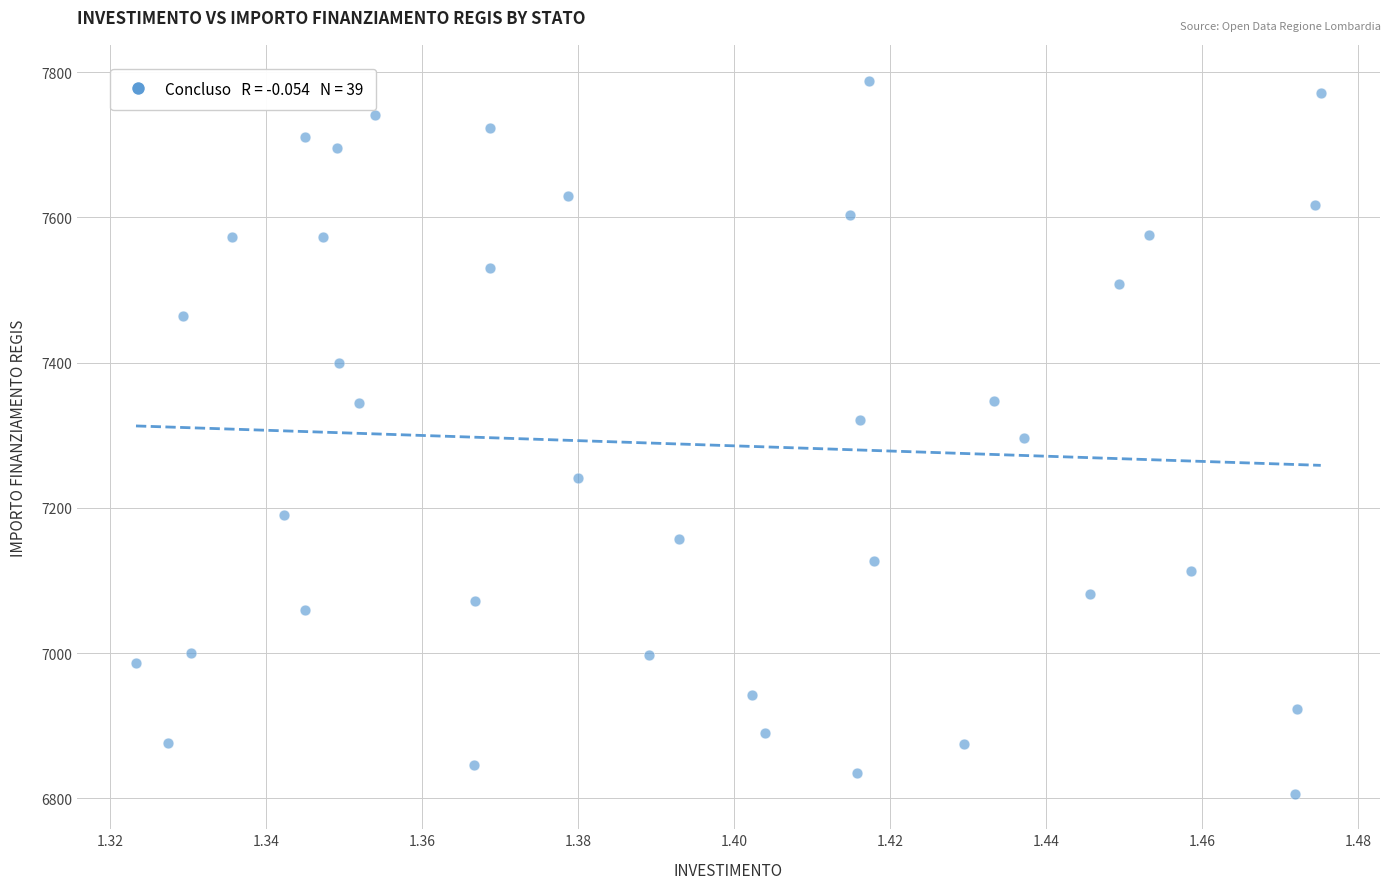

What is the range of Y values (max minus min)?

981.4